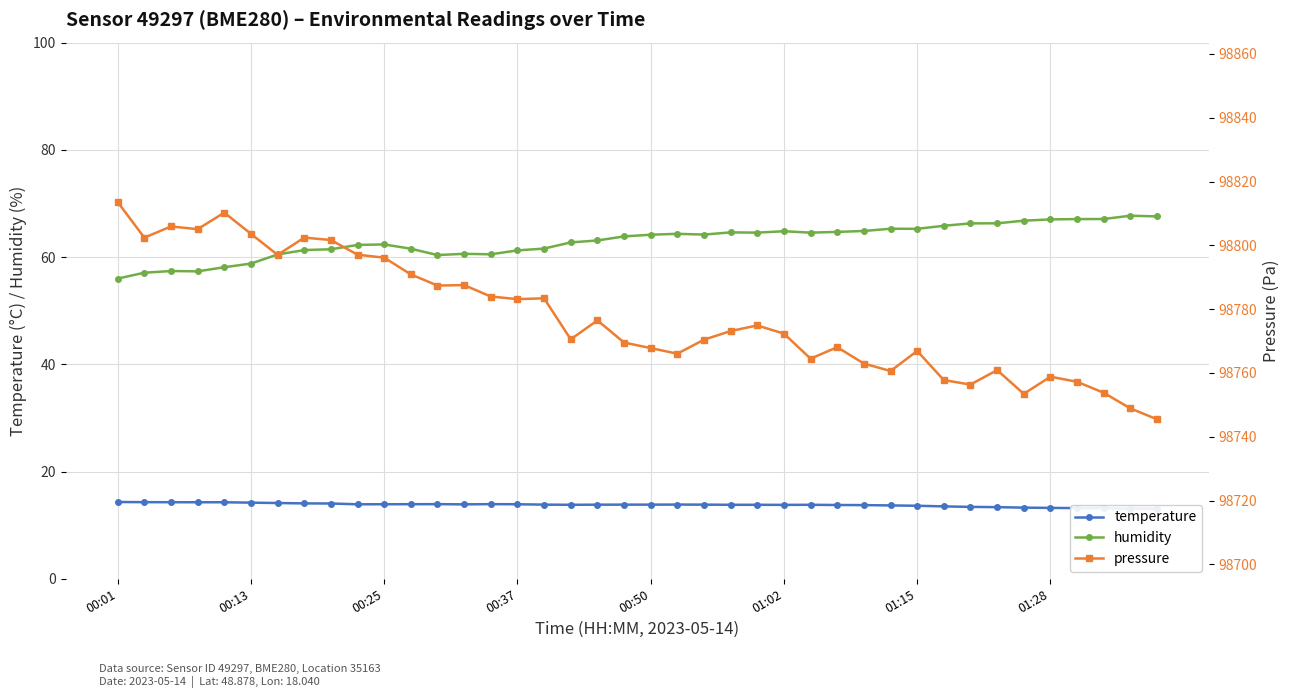

How many lines are shown in the chart?

3